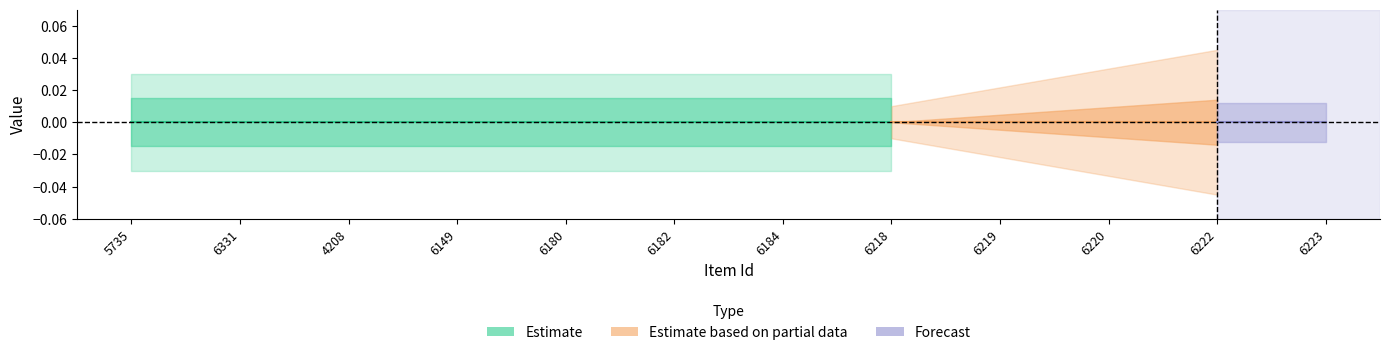

Which category has the lowest value in the public series?

5735